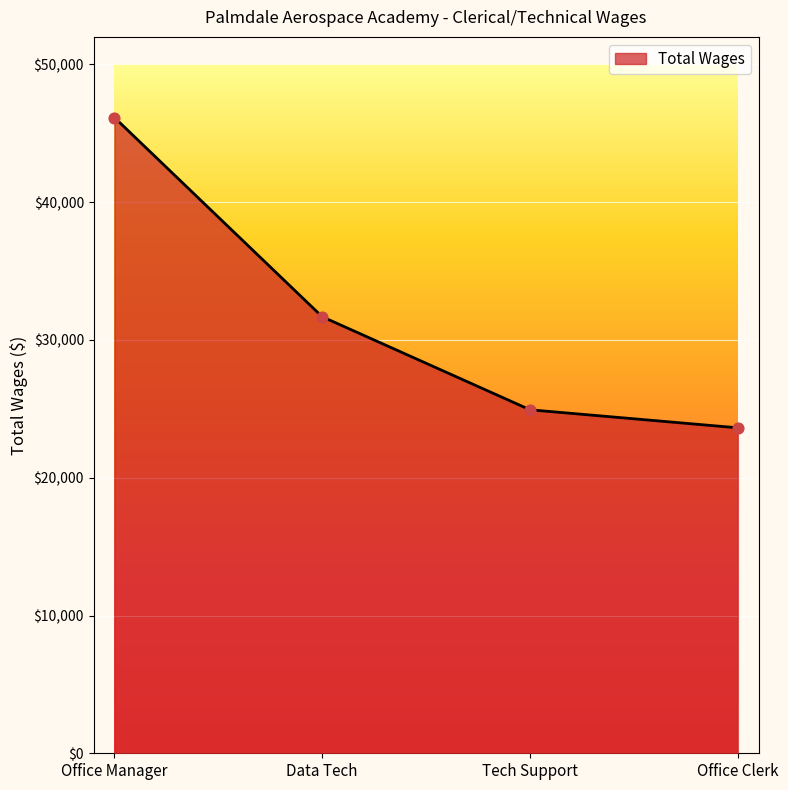

Which has a higher value, Tech Support or Office Manager?

Office Manager